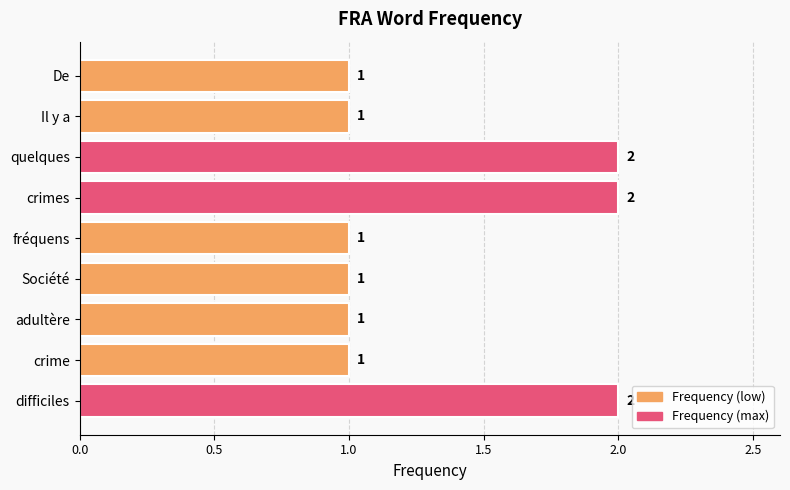

How many bars are there in total?

9